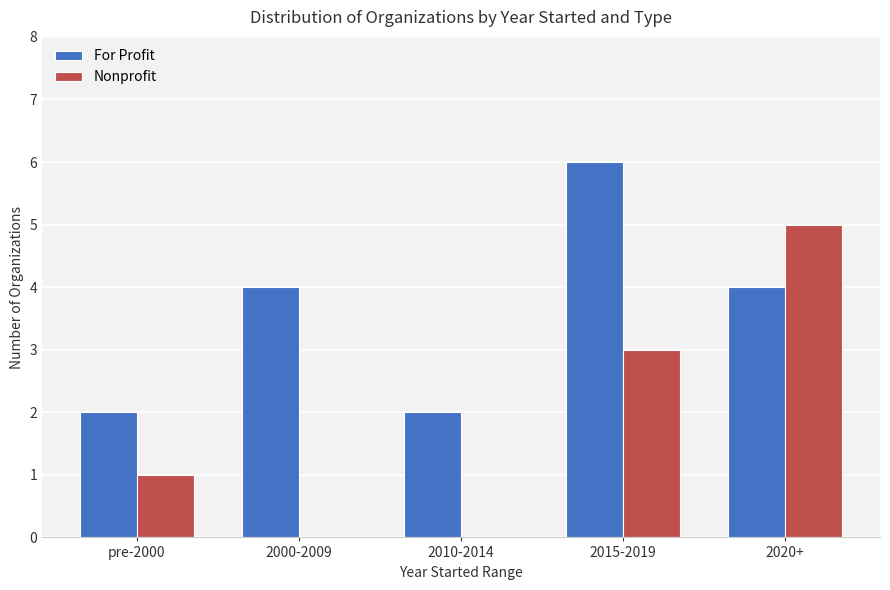

What is the sum of all Nonprofit values?

9